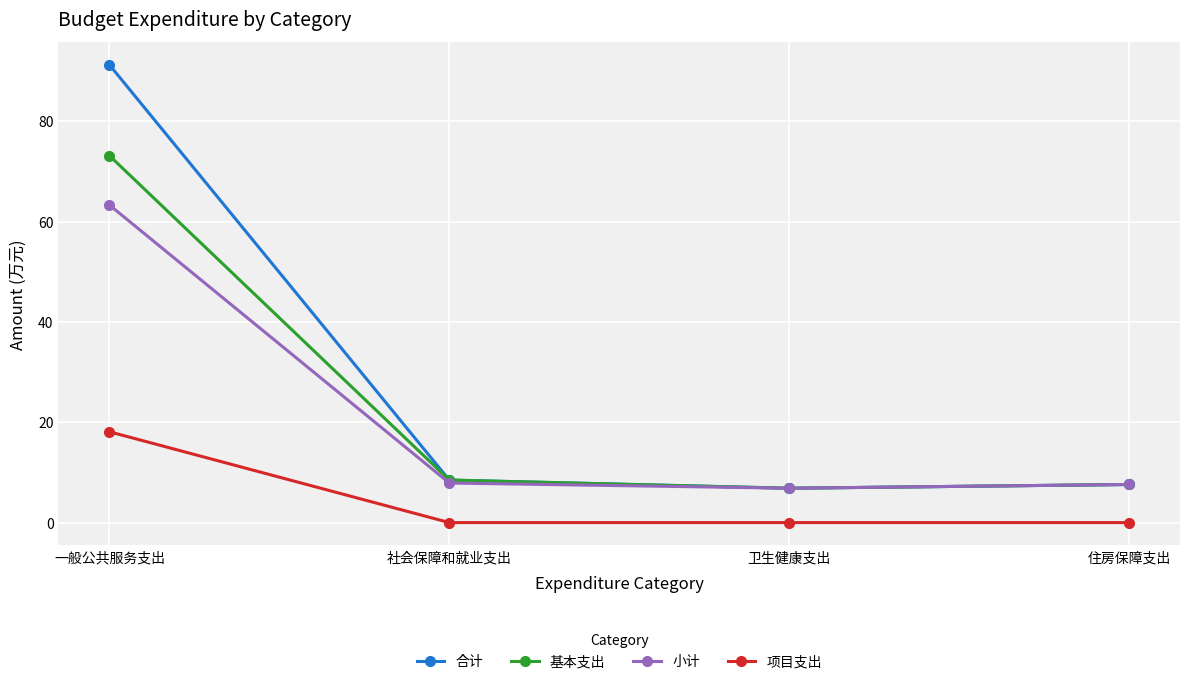

What is the total value across all series at 卫生健康支出?

20.5